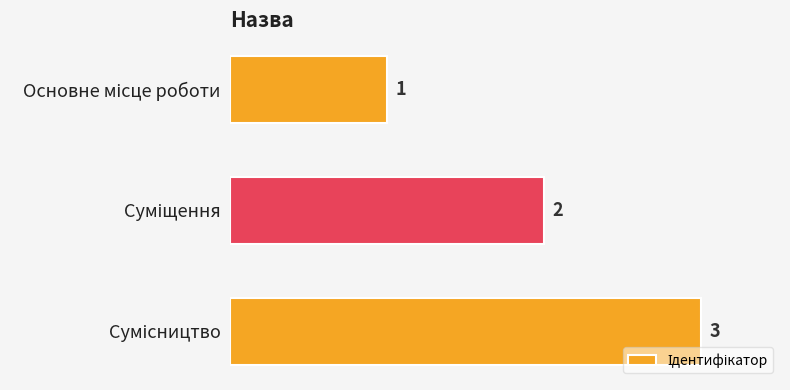

What is the greatest value displayed?

3